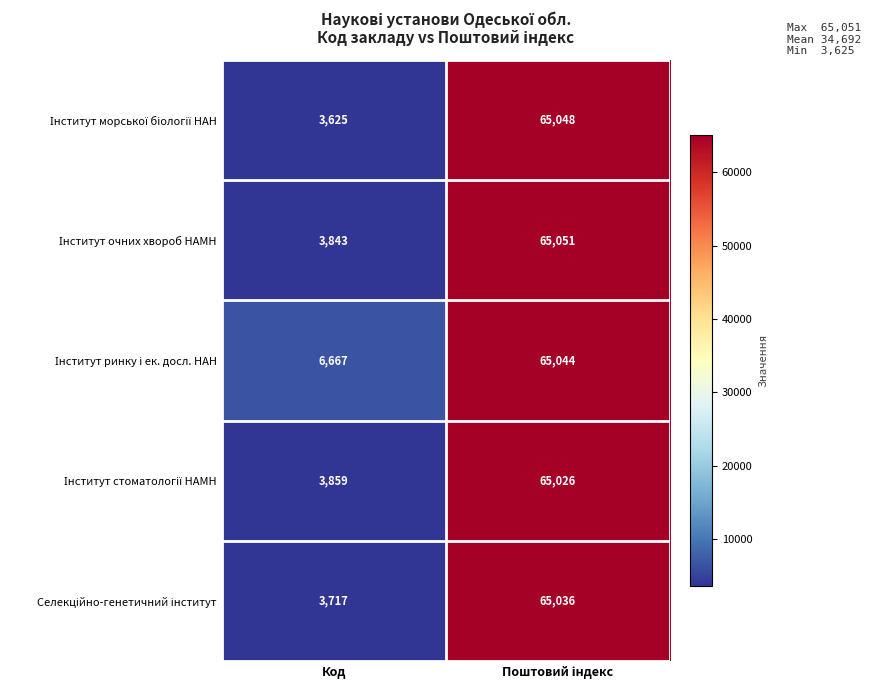

What is the difference between the highest and lowest values at Код?

3042